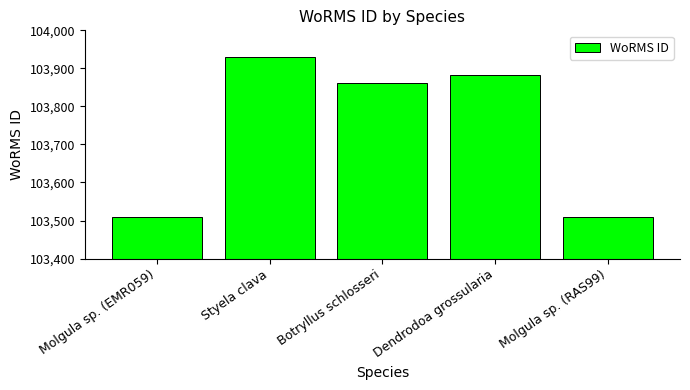

What is the label of the 3rd bar from the right?

Botryllus schlosseri